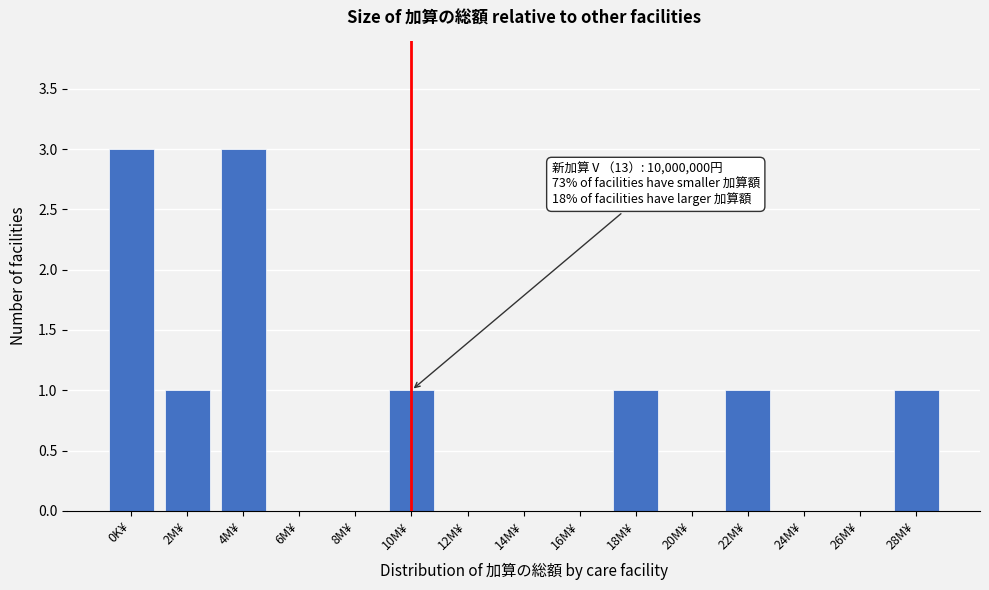

Reading left to right, what are all the values shown in this chart?

0K¥=3	2M¥=1	4M¥=3	6M¥=0	8M¥=0	10M¥=1	12M¥=0	14M¥=0	16M¥=0	18M¥=1	20M¥=0	22M¥=1	24M¥=0	26M¥=0	28M¥=1